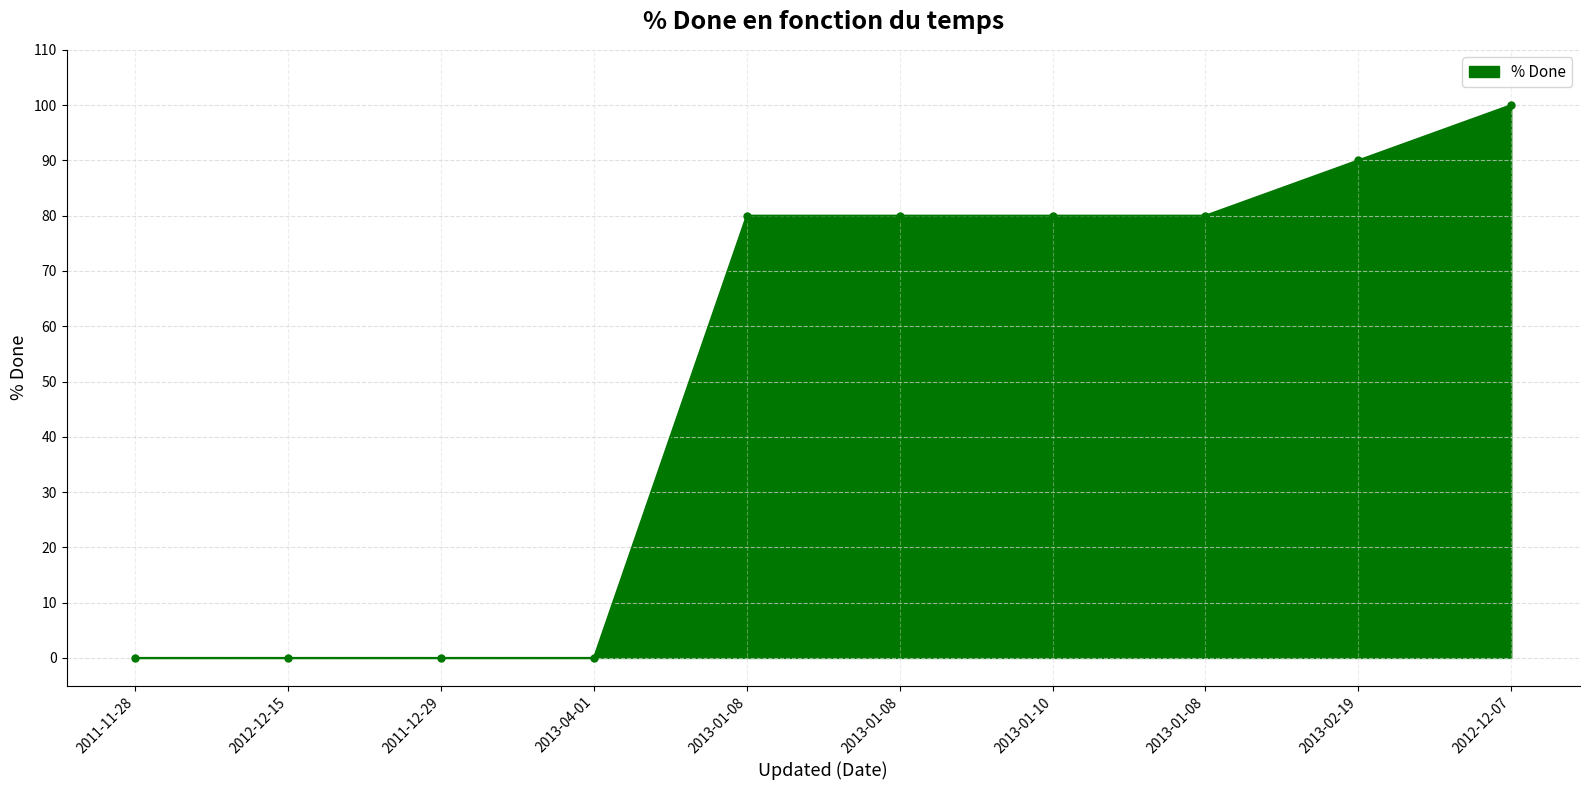

What is the label of the 7th point from the left?

2013-01-10